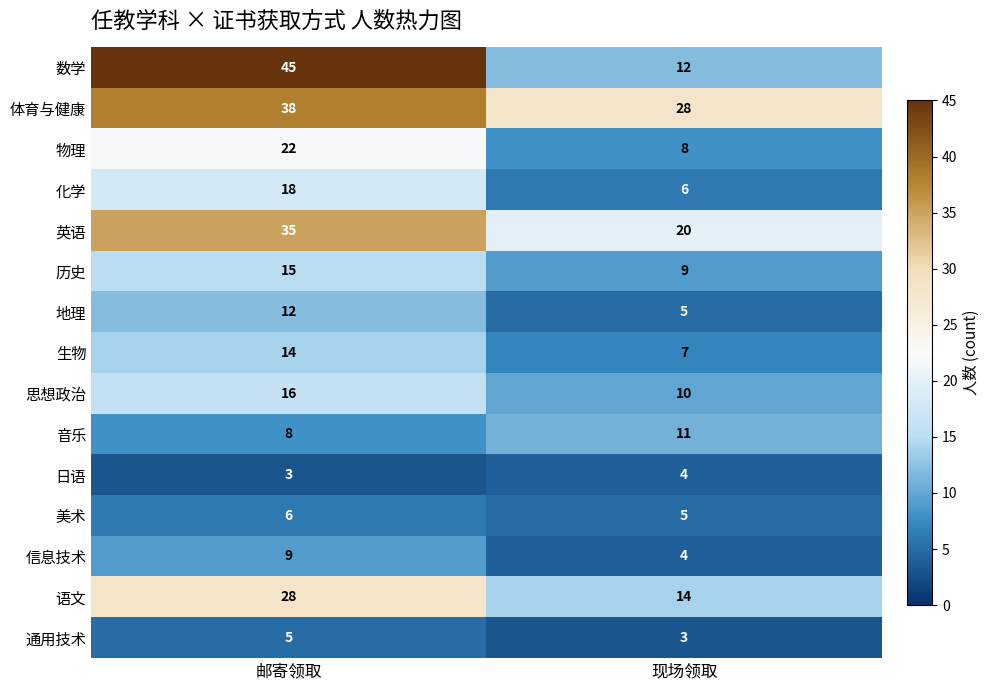

Which category has the lowest value in the 音乐 series?

邮寄领取